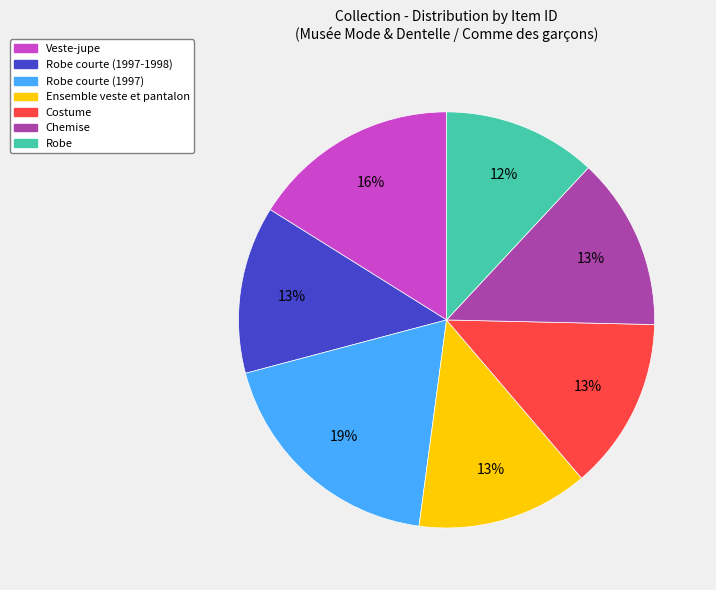

Does any single category account for the majority?

No